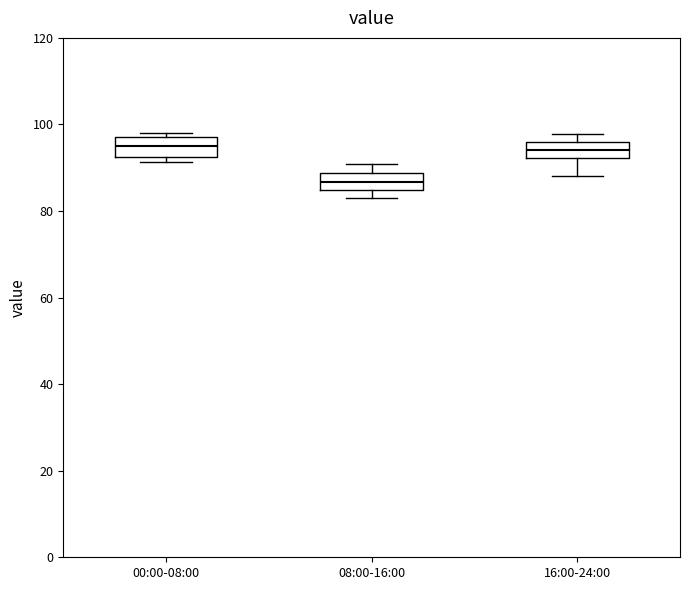

Reading left to right, read every box against the y-axis: the position of its median line, the range the box covers, and the ends of its whiskers. The values are not printed on the chart, so give them approximately, as read against the axis.

00:00-08:00: median 94, box 92 to 98, whiskers 92 (just below the box's lower edge) to 98 (just above the box's upper edge)
08:00-16:00: median 86, box 84 to 88, whiskers 82 to 90
16:00-24:00: median 94, box 92 to 96, whiskers 88 to 98